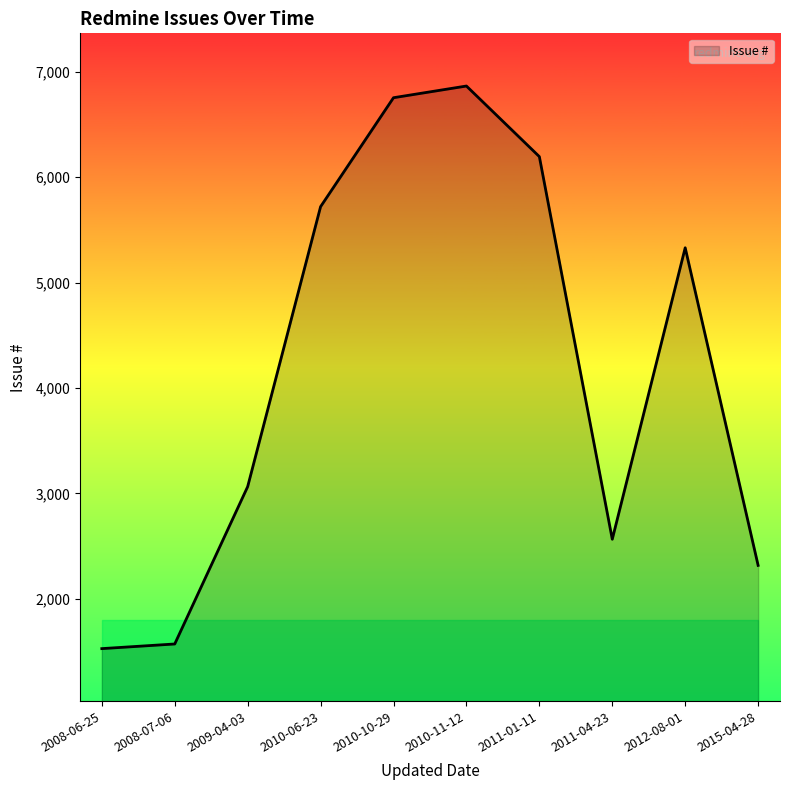

What is the ratio of the value at 2008-06-25 to the value at 2011-04-23?

0.6